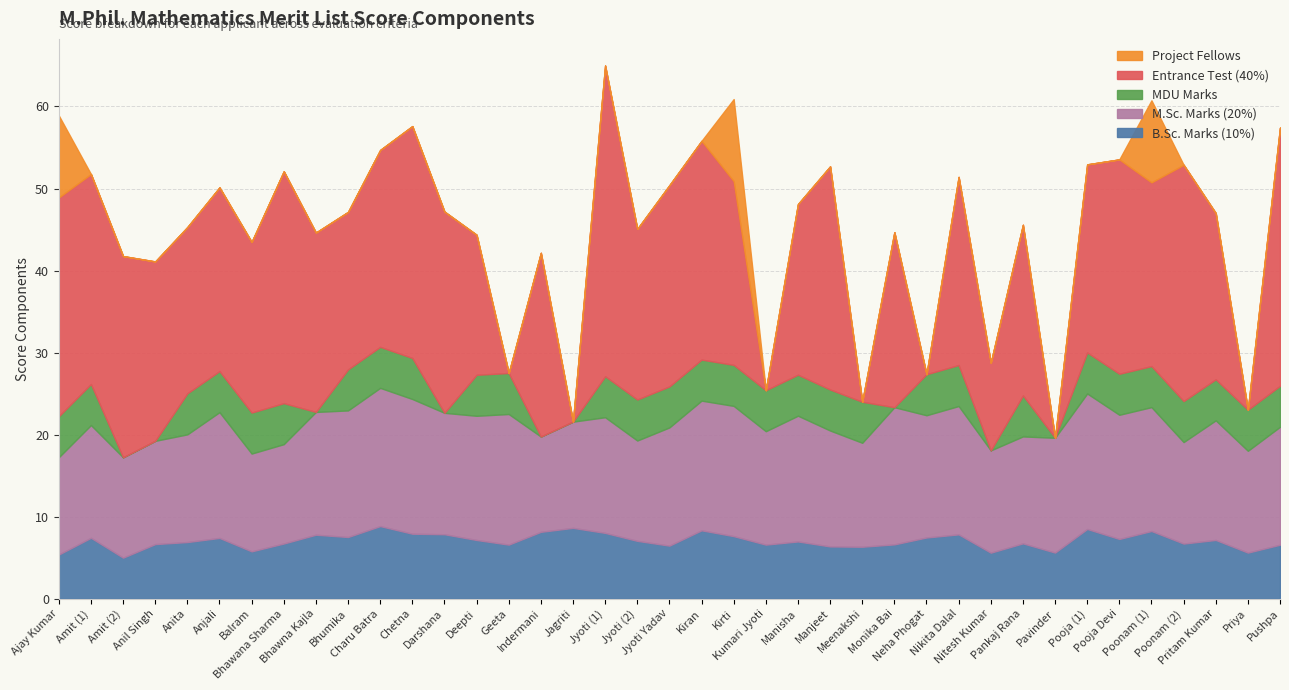

Reading left to right, list all the values displayed in this chart.

B.Sc. Marks (10%): Ajay Kumar=5.4	Amit (1)=7.4	Amit (2)=5.0	Anil Singh=6.7	Anita=6.9	Anjali=7.4	Balram=5.8	Bhawana Sharma=6.7	Bhawna Kajla=7.8	Bhumika=7.5	Charu Batra=8.8	Chetna=7.9	Darshana=7.9	Deepti=7.2	Geeta=6.6	Indermani=8.2	Jagriti=8.6	Jyoti (1)=8.0	Jyoti (2)=7.0	Jyoti Yadav=6.5	Kiran=8.3	Kirti=7.6	Kumari Jyoti=6.6	Manisha=7.0	Manjeet=6.4	Meenakshi=6.3	Monika Bai=6.6	Neha Phogat=7.5	Nikita Dalal=7.8	Nitesh Kumar=5.6	Pankaj Rana=6.7	Pavinder=5.6	Pooja (1)=8.5	Pooja Devi=7.3	Poonam (1)=8.2	Poonam (2)=6.7	Pritam Kumar=7.2	Priya=5.6	Pushpa=6.6
M.Sc. Marks (20%): Ajay Kumar=11.9	Amit (1)=13.7	Amit (2)=12.2	Anil Singh=12.6	Anita=13.1	Anjali=15.3	Balram=11.9	Bhawana Sharma=12.1	Bhawna Kajla=15.0	Bhumika=15.4	Charu Batra=16.9	Chetna=16.4	Darshana=14.8	Deepti=15.1	Geeta=15.9	Indermani=11.6	Jagriti=12.9	Jyoti (1)=14.1	Jyoti (2)=12.2	Jyoti Yadav=14.4	Kiran=15.8	Kirti=15.9	Kumari Jyoti=13.8	Manisha=15.3	Manjeet=14.1	Meenakshi=12.7	Monika Bai=16.7	Neha Phogat=14.9	Nikita Dalal=15.6	Nitesh Kumar=12.5	Pankaj Rana=13.0	Pavinder=14.0	Pooja (1)=16.5	Pooja Devi=15.1	Poonam (1)=15.1	Poonam (2)=12.4	Pritam Kumar=14.6	Priya=12.4	Pushpa=14.4
MDU Marks: Ajay Kumar=5.0	Amit (1)=5.0	Amit (2)=0.0	Anil Singh=0.0	Anita=5.0	Anjali=5.0	Balram=5.0	Bhawana Sharma=5.0	Bhawna Kajla=0.0	Bhumika=5.0	Charu Batra=5.0	Chetna=5.0	Darshana=0.0	Deepti=5.0	Geeta=5.0	Indermani=0.0	Jagriti=0.0	Jyoti (1)=5.0	Jyoti (2)=5.0	Jyoti Yadav=5.0	Kiran=5.0	Kirti=5.0	Kumari Jyoti=5.0	Manisha=5.0	Manjeet=5.0	Meenakshi=5.0	Monika Bai=0.0	Neha Phogat=5.0	Nikita Dalal=5.0	Nitesh Kumar=0.0	Pankaj Rana=5.0	Pavinder=0.0	Pooja (1)=5.0	Pooja Devi=5.0	Poonam (1)=5.0	Poonam (2)=5.0	Pritam Kumar=5.0	Priya=5.0	Pushpa=5.0
Entrance Test (40%): Ajay Kumar=26.7	Amit (1)=25.6	Amit (2)=24.5	Anil Singh=21.9	Anita=20.3	Anjali=22.4	Balram=20.8	Bhawana Sharma=28.3	Bhawna Kajla=21.9	Bhumika=19.2	Charu Batra=24.0	Chetna=28.3	Darshana=24.5	Deepti=17.1	Geeta=0.0	Indermani=22.4	Jagriti=0.0	Jyoti (1)=37.9	Jyoti (2)=20.8	Jyoti Yadav=24.5	Kiran=26.7	Kirti=22.4	Kumari Jyoti=0.0	Manisha=20.8	Manjeet=27.2	Meenakshi=0.0	Monika Bai=21.3	Neha Phogat=0.0	Nikita Dalal=22.9	Nitesh Kumar=10.7	Pankaj Rana=20.8	Pavinder=0.0	Pooja (1)=22.9	Pooja Devi=26.1	Poonam (1)=22.4	Poonam (2)=28.8	Pritam Kumar=20.3	Priya=0.0	Pushpa=31.5
Project Fellows: Ajay Kumar=10.0	Amit (1)=0.0	Amit (2)=0.0	Anil Singh=0.0	Anita=0.0	Anjali=0.0	Balram=0.0	Bhawana Sharma=0.0	Bhawna Kajla=0.0	Bhumika=0.0	Charu Batra=0.0	Chetna=0.0	Darshana=0.0	Deepti=0.0	Geeta=0.0	Indermani=0.0	Jagriti=0.0	Jyoti (1)=0.0	Jyoti (2)=0.0	Jyoti Yadav=0.0	Kiran=0.0	Kirti=10.0	Kumari Jyoti=0.0	Manisha=0.0	Manjeet=0.0	Meenakshi=0.0	Monika Bai=0.0	Neha Phogat=0.0	Nikita Dalal=0.0	Nitesh Kumar=0.0	Pankaj Rana=0.0	Pavinder=0.0	Pooja (1)=0.0	Pooja Devi=0.0	Poonam (1)=10.0	Poonam (2)=0.0	Pritam Kumar=0.0	Priya=0.0	Pushpa=0.0